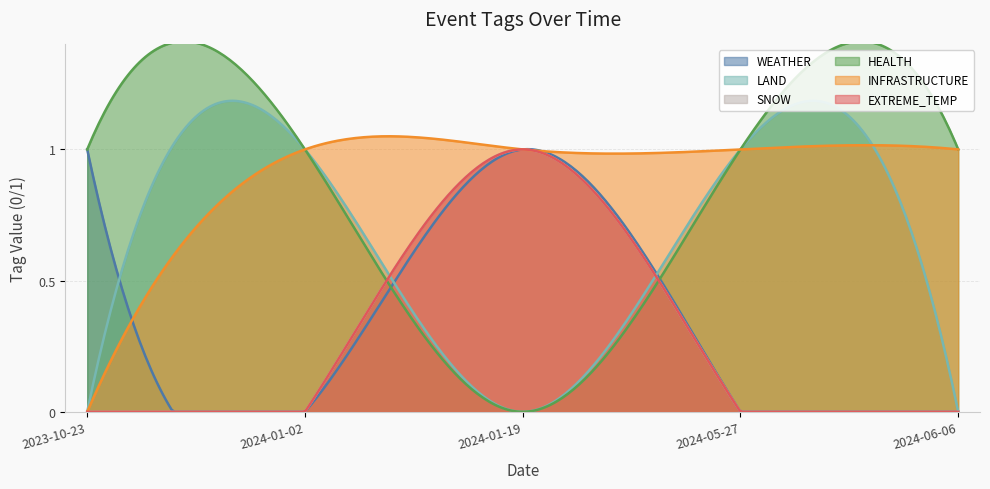

In WEATHER, how many points are lower than both neighbors (excluding endpoints)?

1